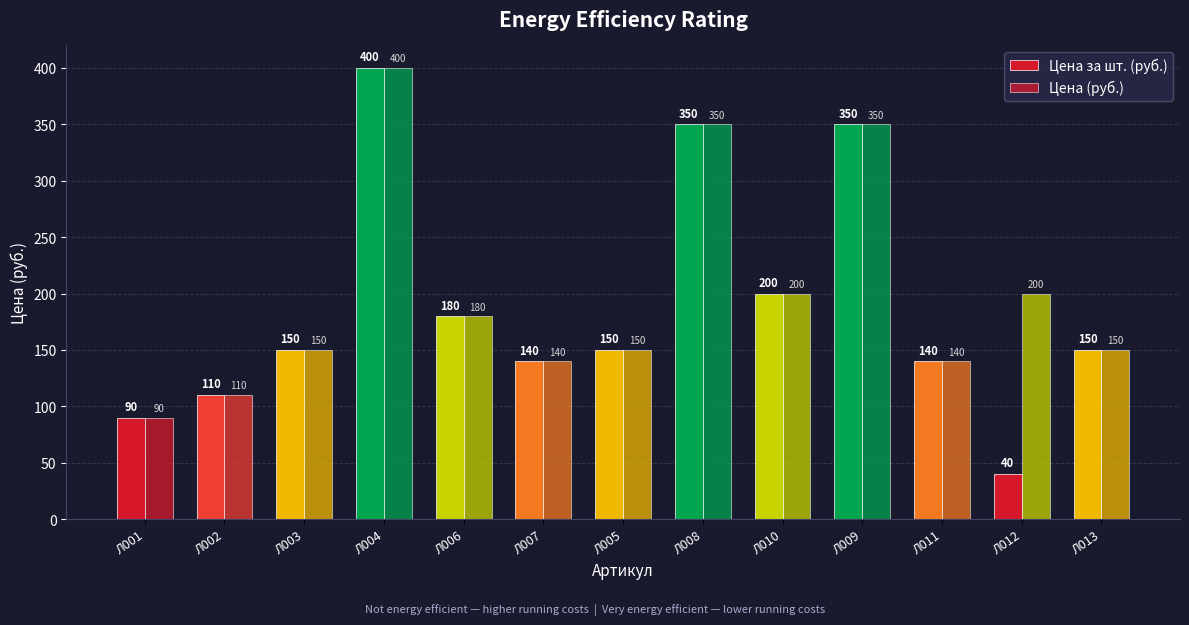

At which category is the sum across all series the highest?

Л004